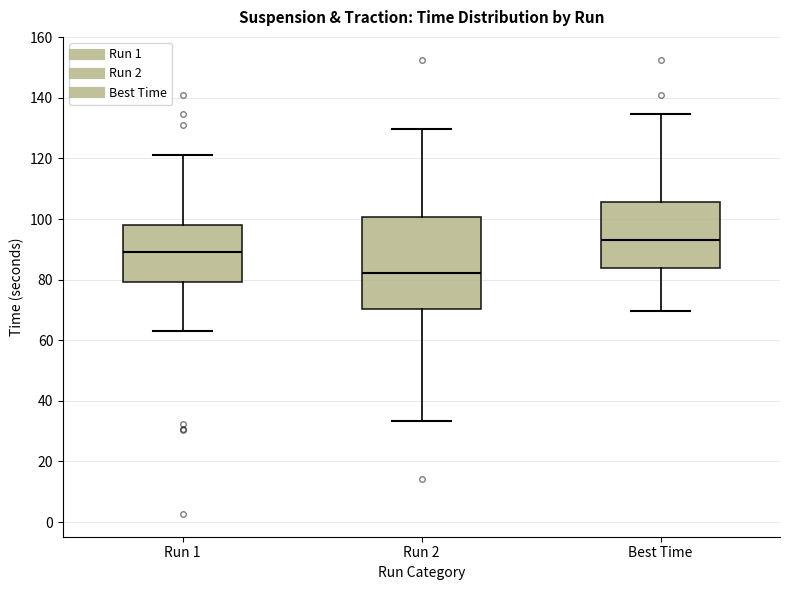

Reading left to right, transcribe this box plot: for each box, give where its median line is, the range the box spans, and where its two whiskers end, as read against the y-axis. The values are not printed on the chart, so give them approximately, as read against the axis.

Run 1: median 90, box 80 to 98, whiskers 64 to 122
Run 2: median 82, box 70 to 100, whiskers 34 to 130
Best Time: median 92, box 84 to 106, whiskers 70 to 134